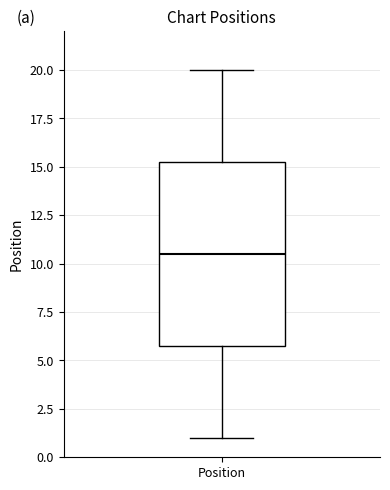

Read this box plot against the y-axis: the position of the median line, the range covered by the box, and the ends of both whiskers. The values are not printed on the chart, so give them approximately, as read against the axis.

median 10.5, box 6.0 to 15.5, whiskers 1.0 to 20.0